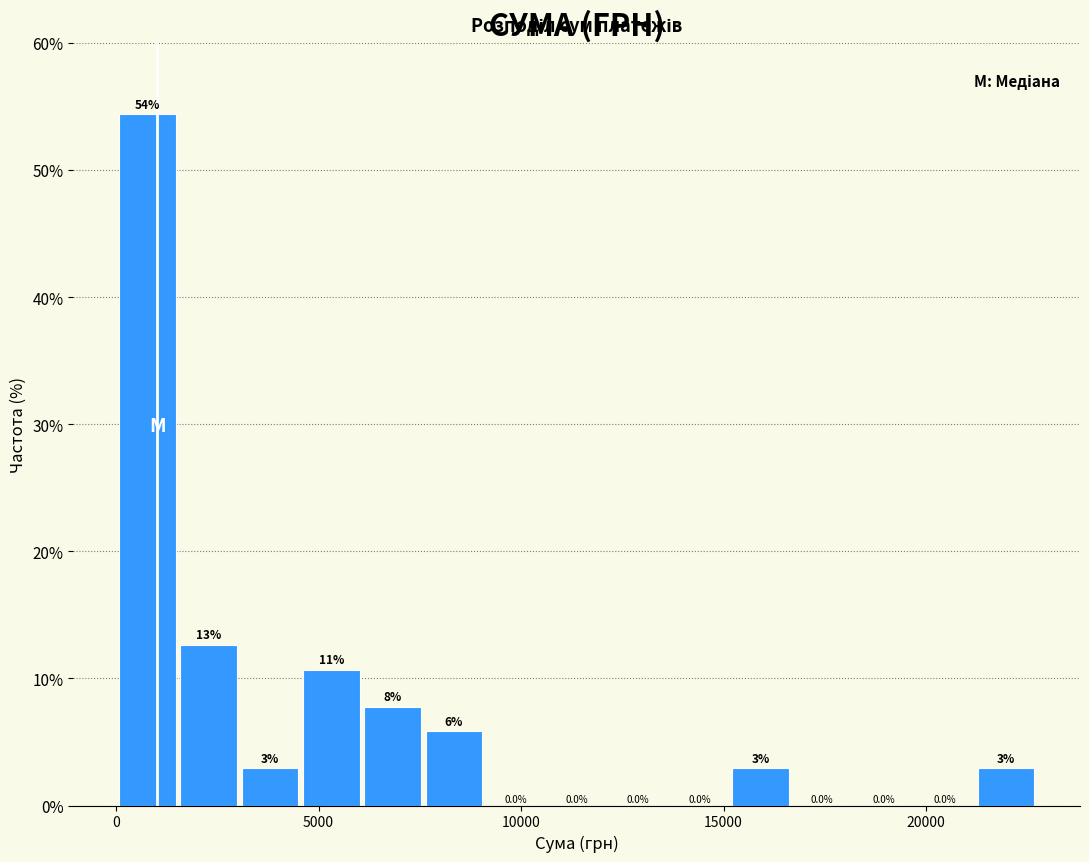

Read against the x-axis, roughly where is the centre of the tallest bar?

1000